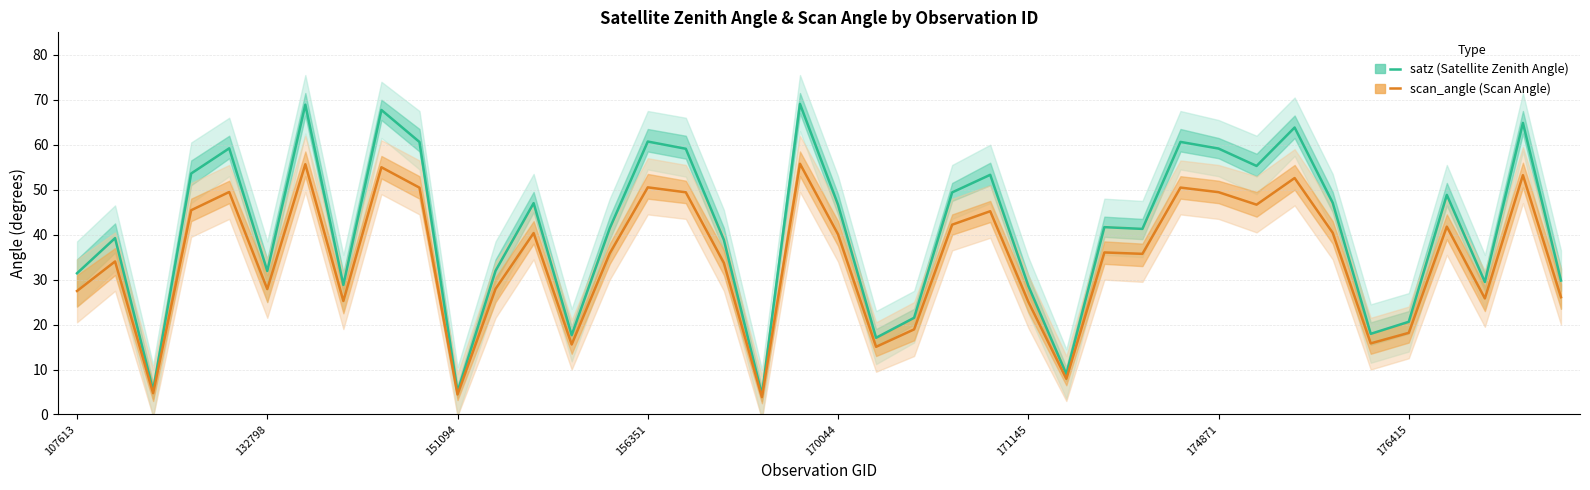

At how many categories does at least one series exceed 46?

19